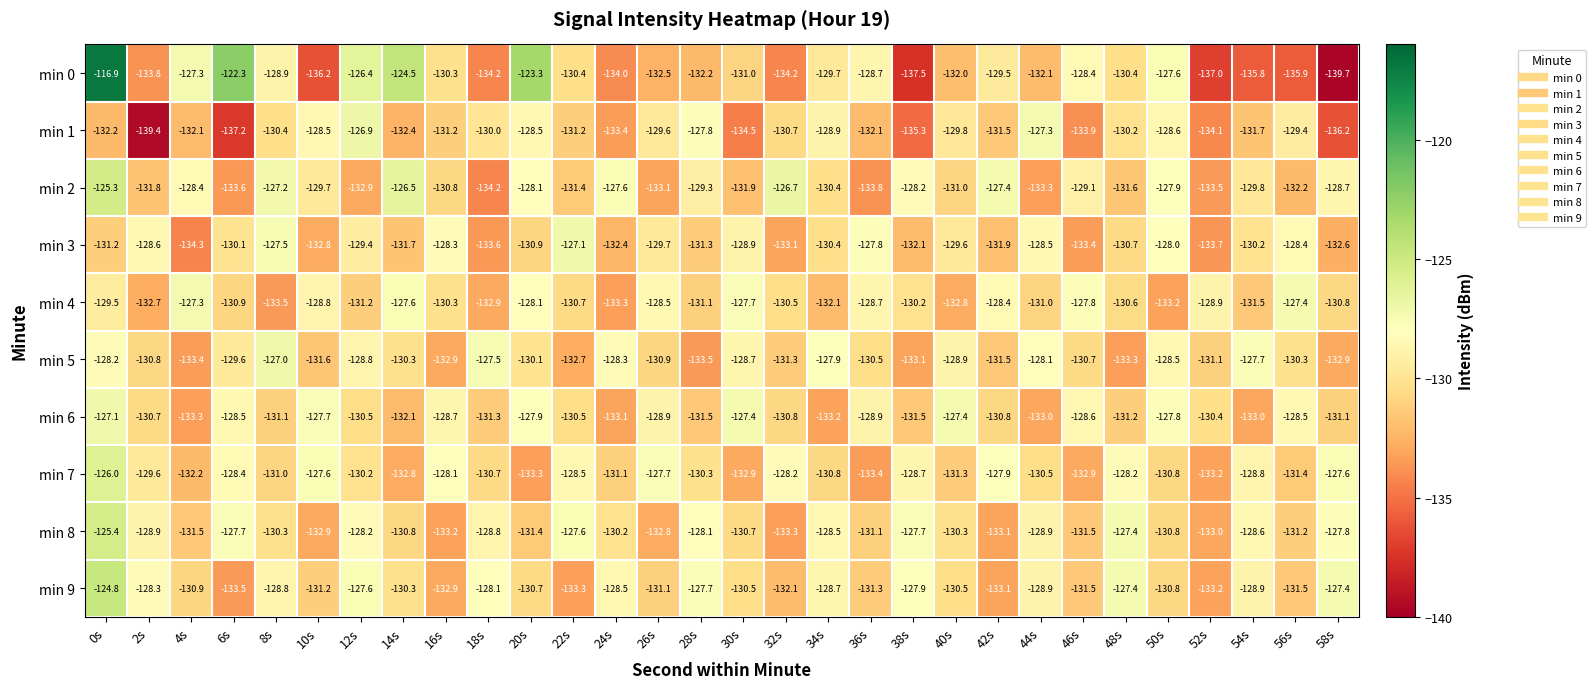

What is the total value across all series at 40s?

-1303.6